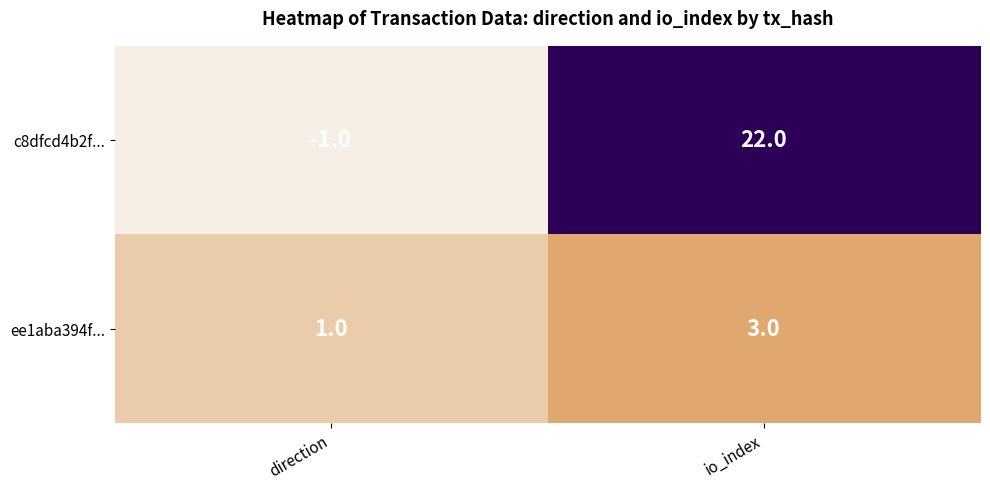

Rank the series at io_index from highest to lowest value.

c8dfcd4b2f..., ee1aba394f...